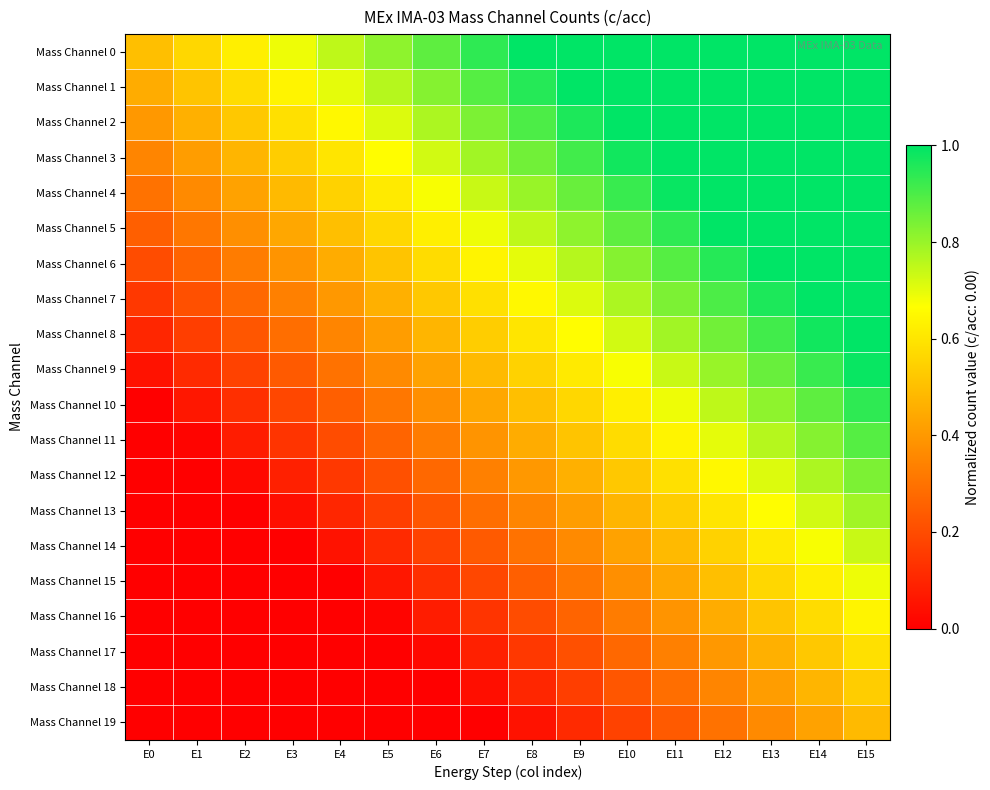

At how many categories does at least one series exceed 0?

16